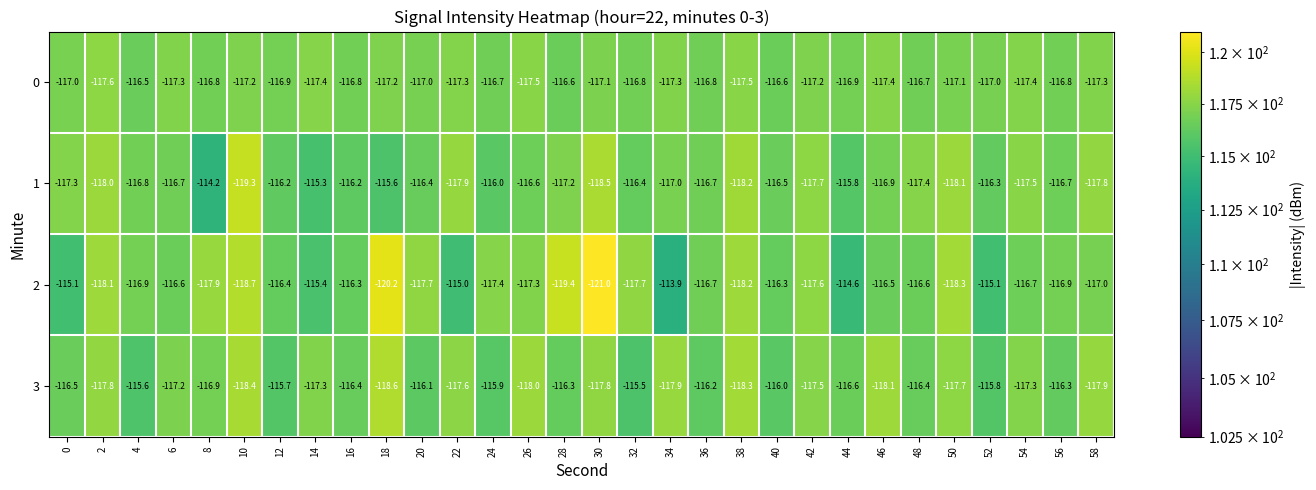

True or false: 2 has a value of -117.9 at 8.

True